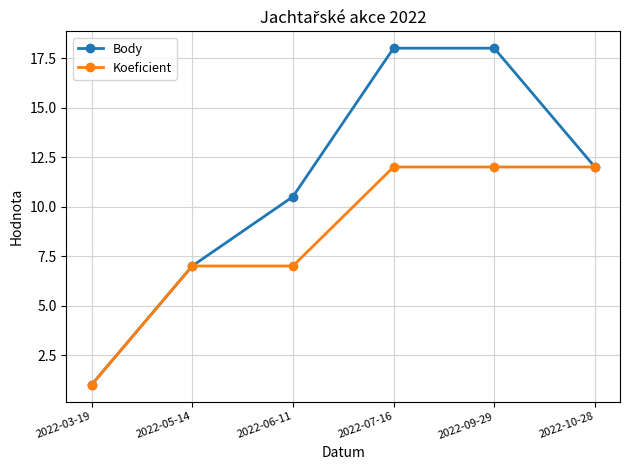

The Koeficient series shows 7.0 at 2022-06-11. True or false?

True